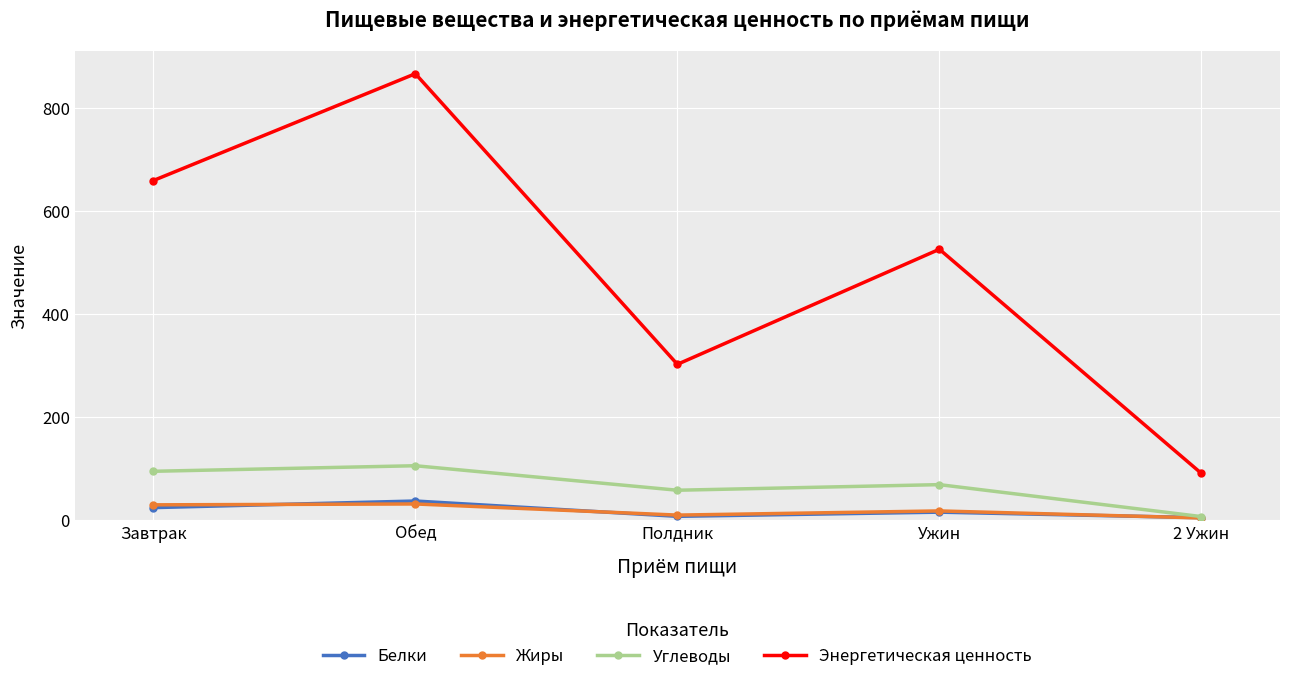

What are all the series names shown in the legend?

Белки, Жиры, Углеводы, Энергетическая ценность